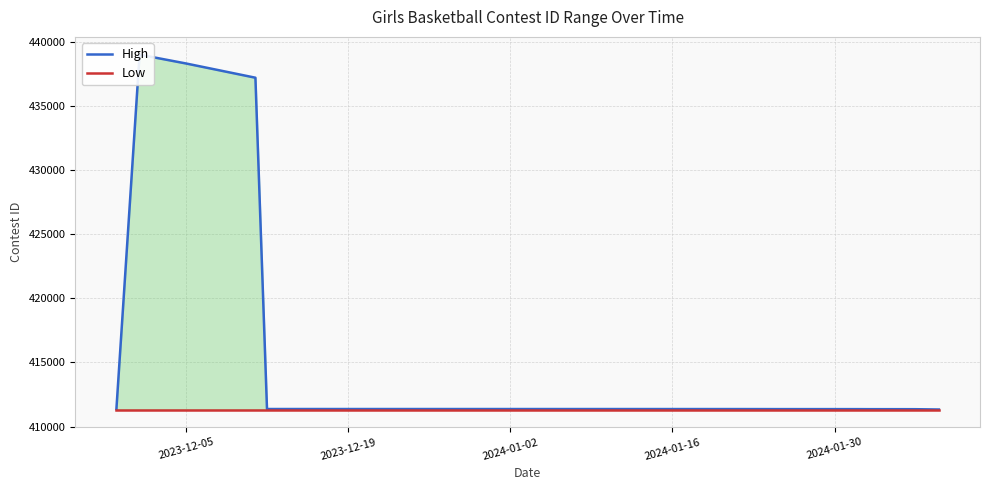

Which series has the widest spread of values?

High